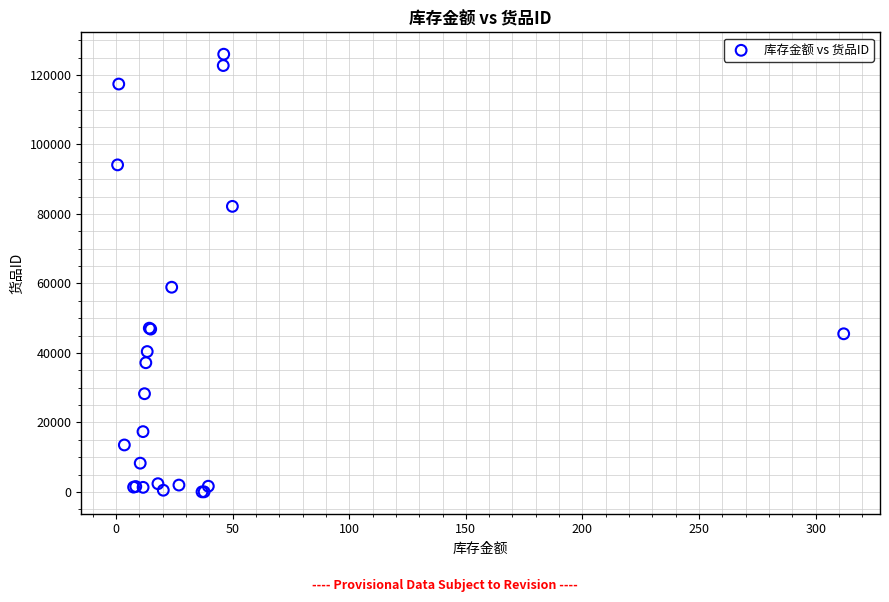

What Y value in the scatter plot is closest to 62990?

58904